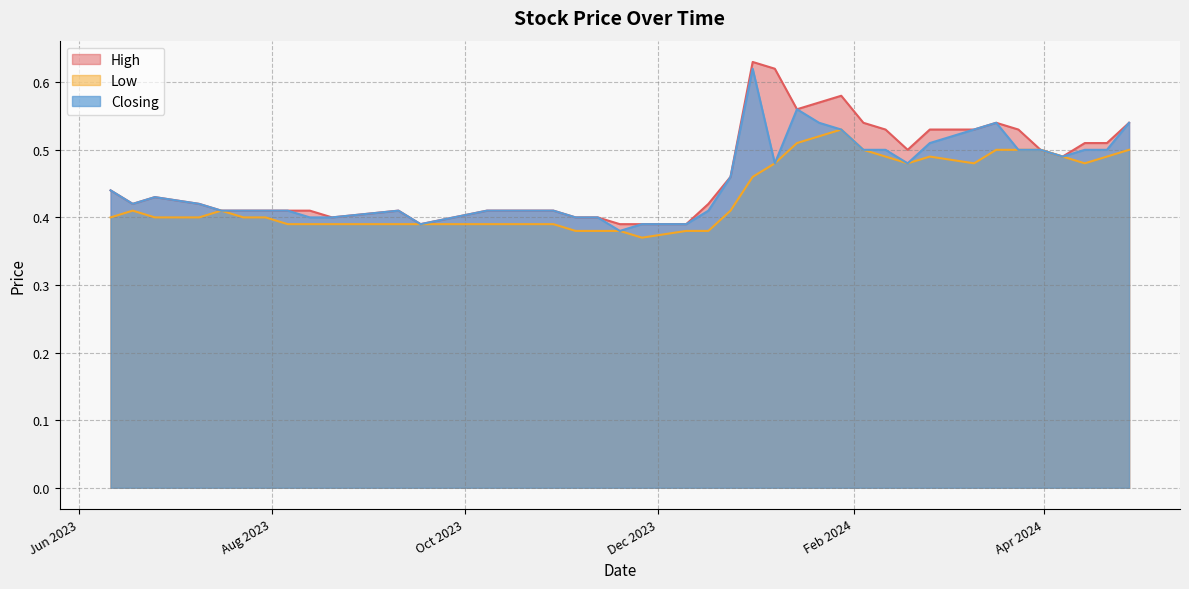

True or false: Low and Closing cross at least once.

False